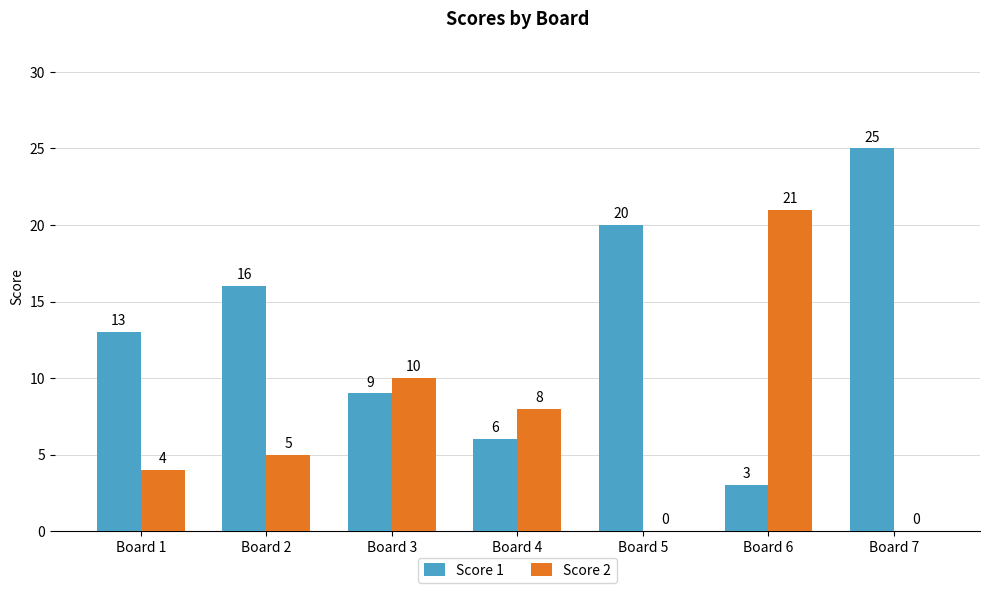

What is the sum of all Score 1 values?

92